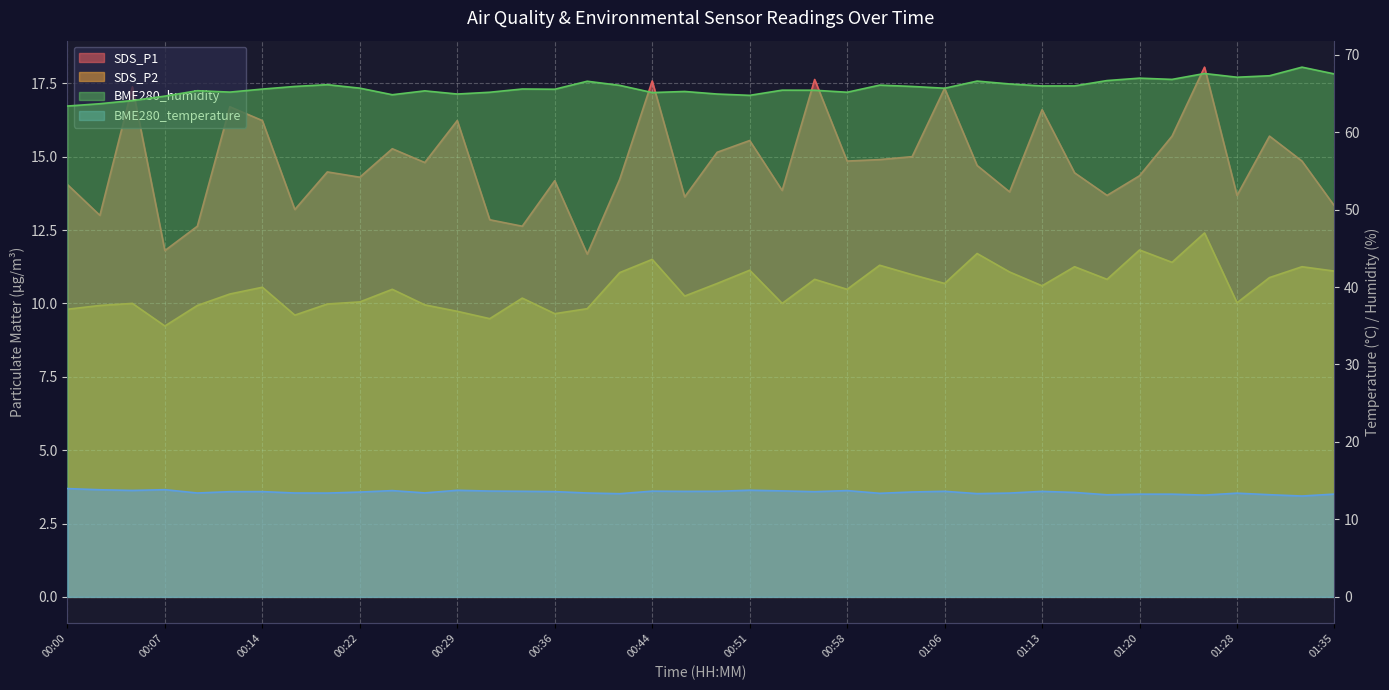

What is the average value of the SDS_P1 series?

14.7